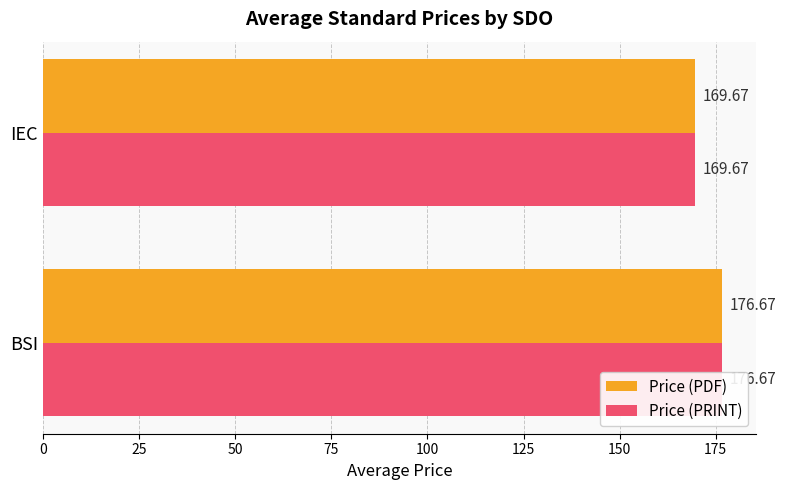

How many bars are there in each group?

2